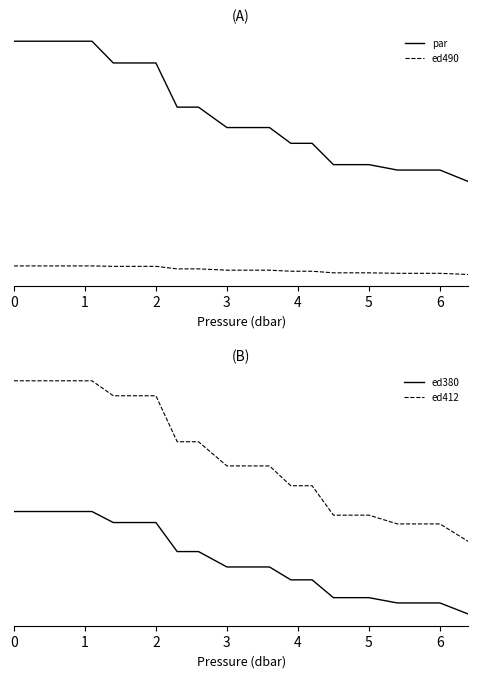

Which has a higher value, 15 or 5?

5